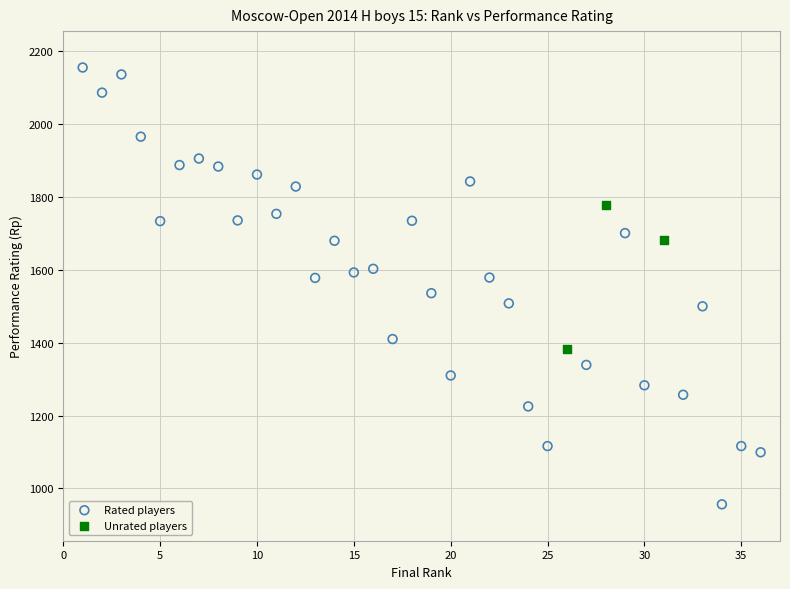

Which series has the largest Y range (max minus min)?

Rated players